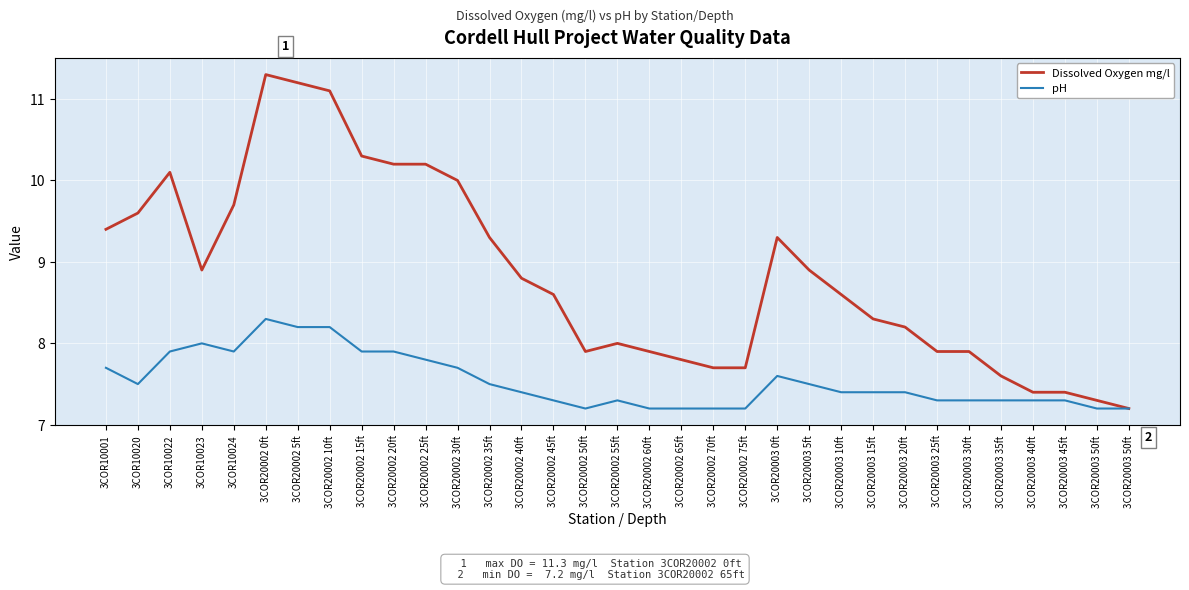

What are all the series names shown in the legend?

Dissolved Oxygen mg/l, pH